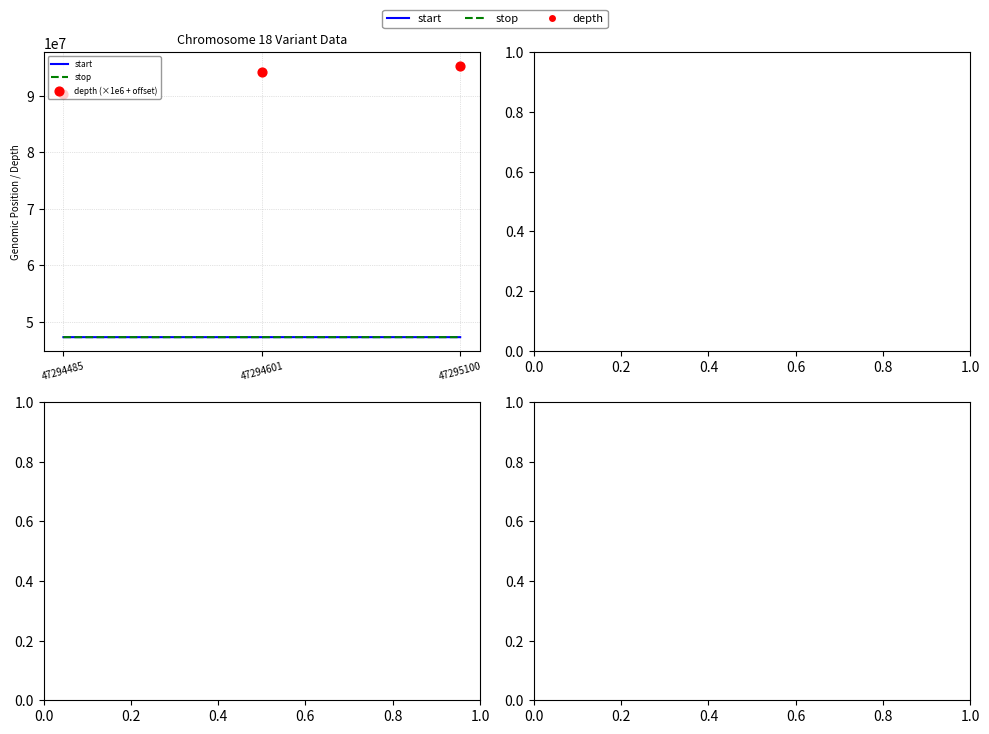

Which series has the largest total across all categories?

depth (×1e6 + offset)